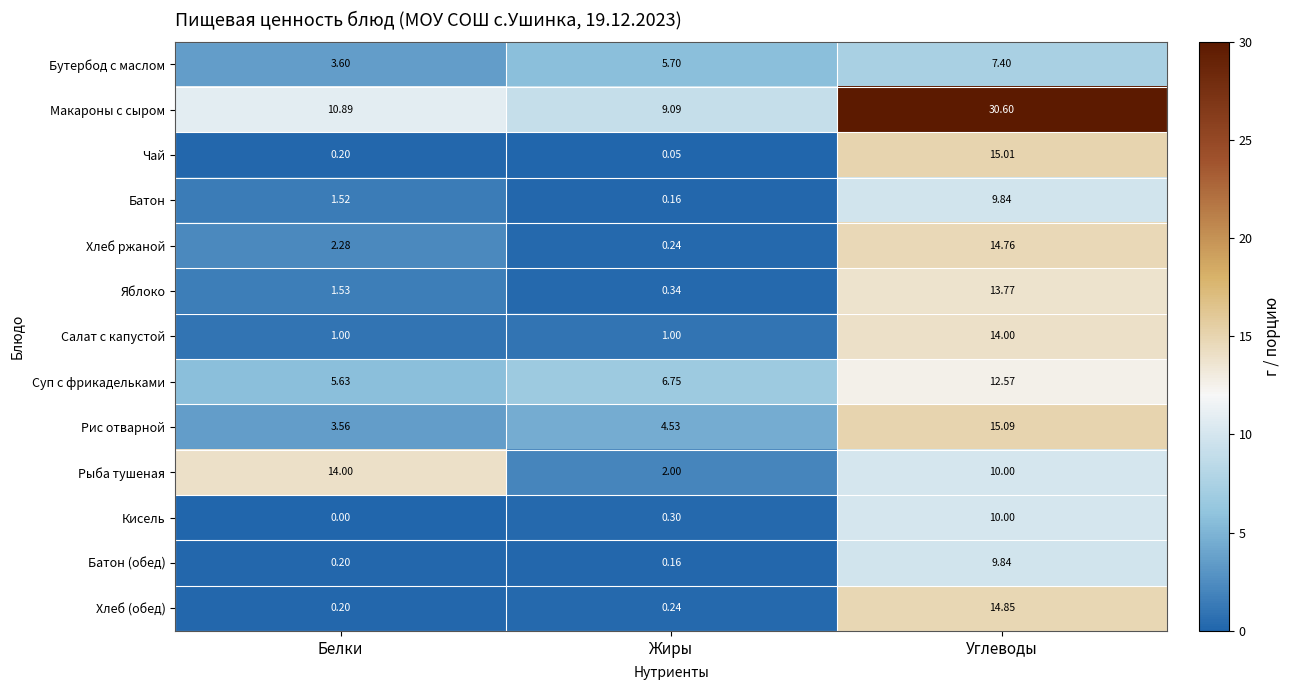

Where does the Батон series first go above 1?

Белки